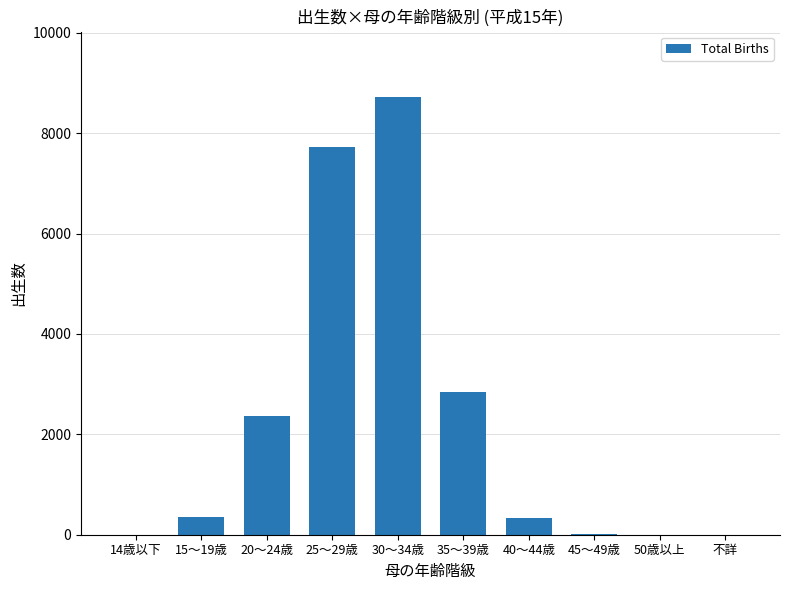

Between 14歳以下 and 25～29歳, which is larger?

25～29歳